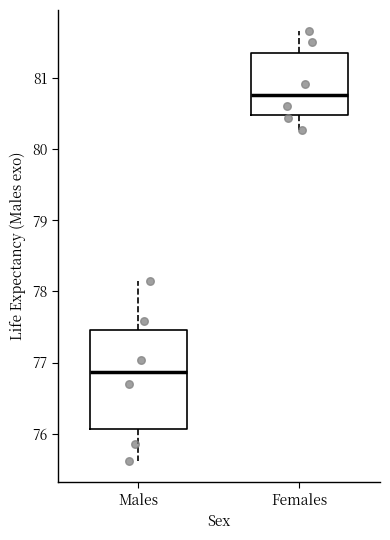

Reading left to right, read every box against the y-axis: the position of its median line, the range the box covers, and the ends of its whiskers. The values are not printed on the chart, so give them approximately, as read against the axis.

Males: median 76.9, box 76.1 to 77.5, whiskers 75.6 to 78.2
Females: median 80.8, box 80.5 to 81.4, whiskers 80.3 to 81.7